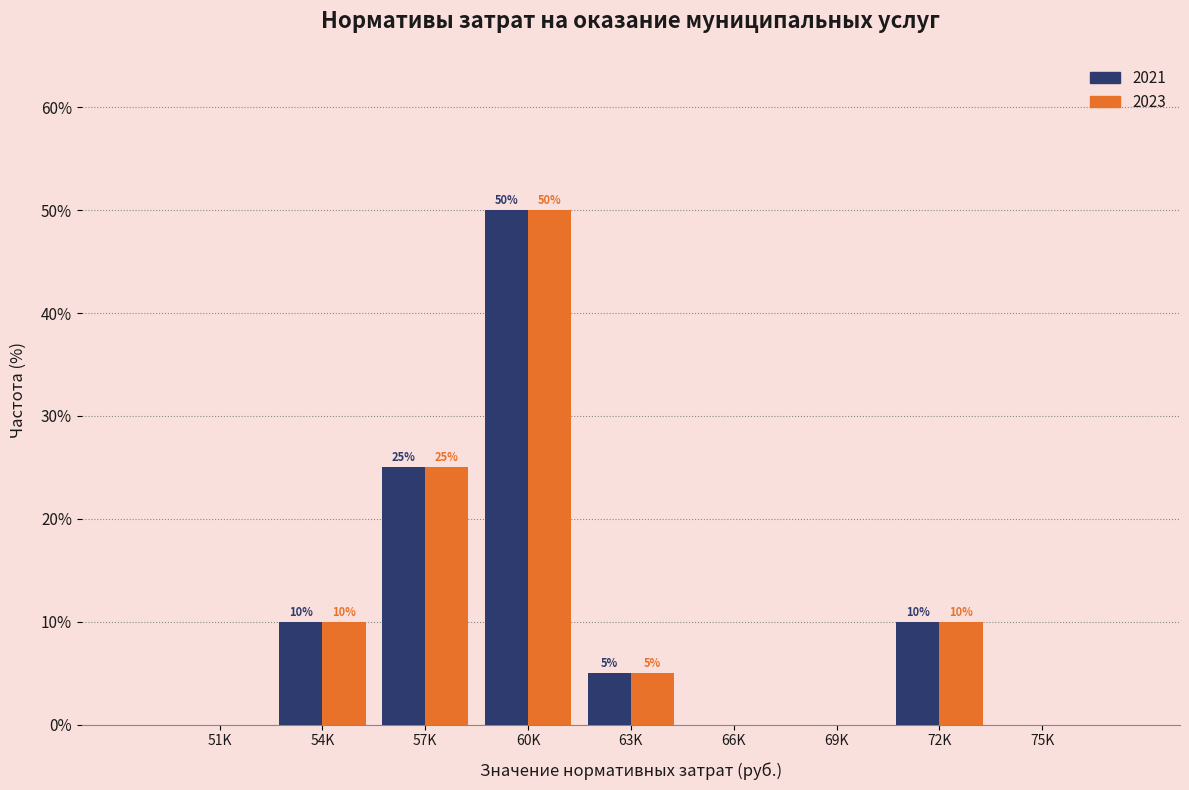

At which category is the sum across all series the highest?

60K